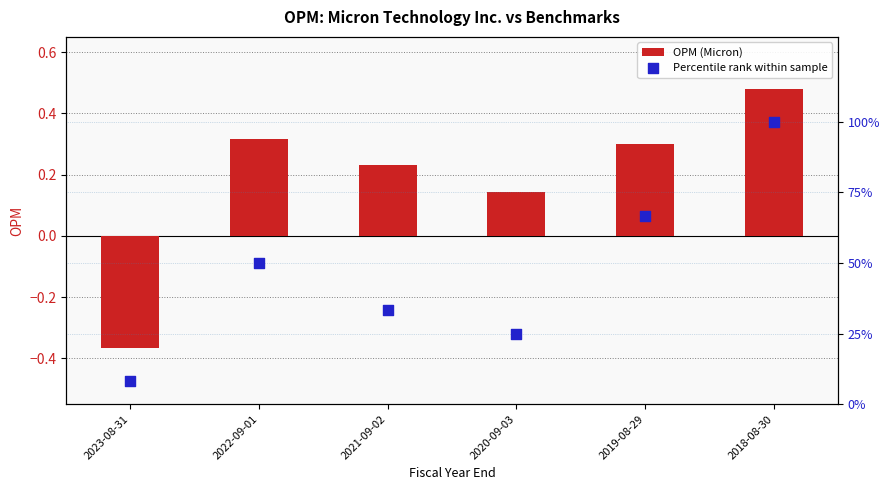

Which series has the widest spread of Y values?

Percentile rank within sample